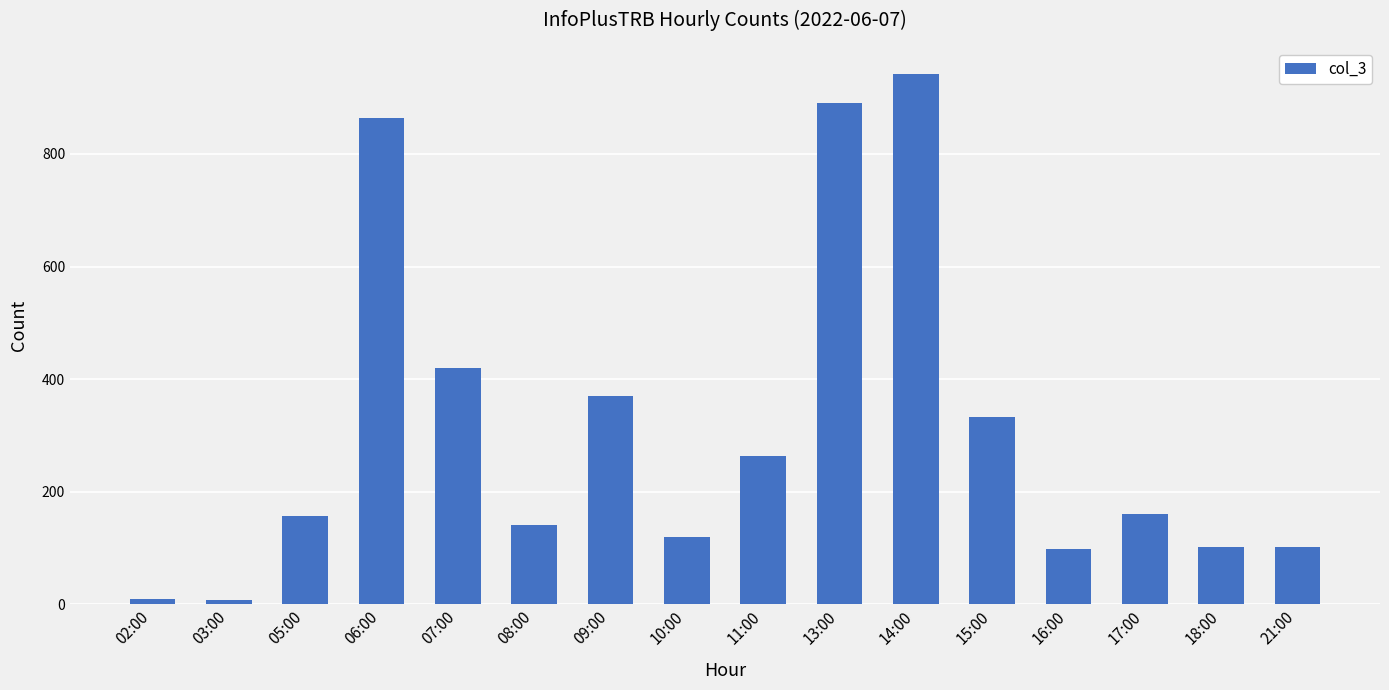

What is the change in value from 17:00 to 21:00?

-58